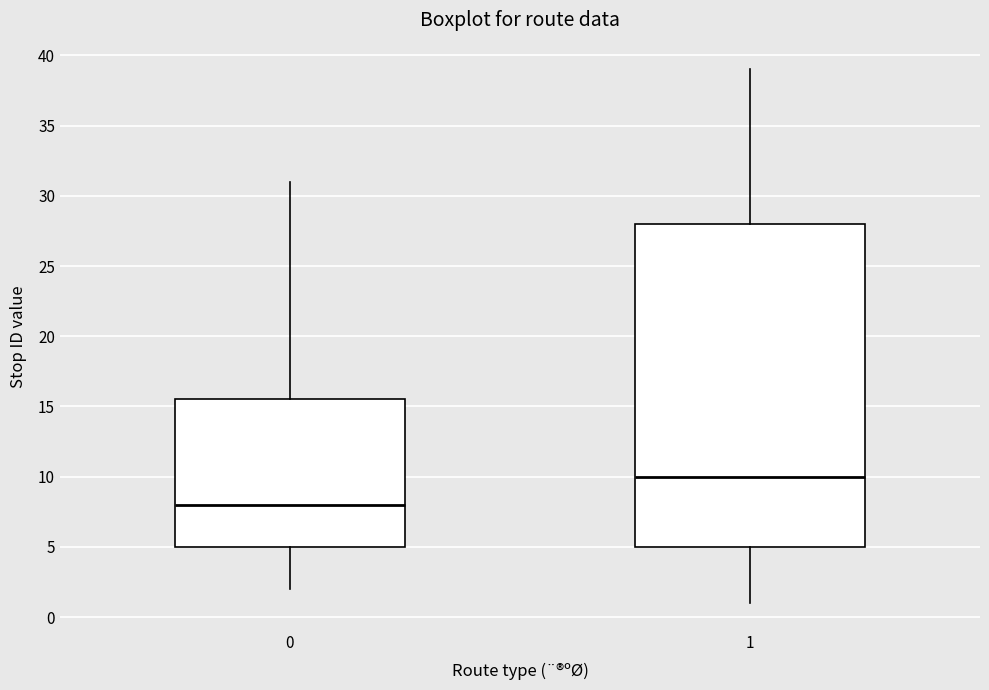

Reading left to right, read every box against the y-axis: the position of its median line, the range the box covers, and the ends of its whiskers. The values are not printed on the chart, so give them approximately, as read against the axis.

0: median 8.0, box 5.0 to 15.5, whiskers 2.0 to 31.0
1: median 10.0, box 5.0 to 28.0, whiskers 1.0 to 39.0